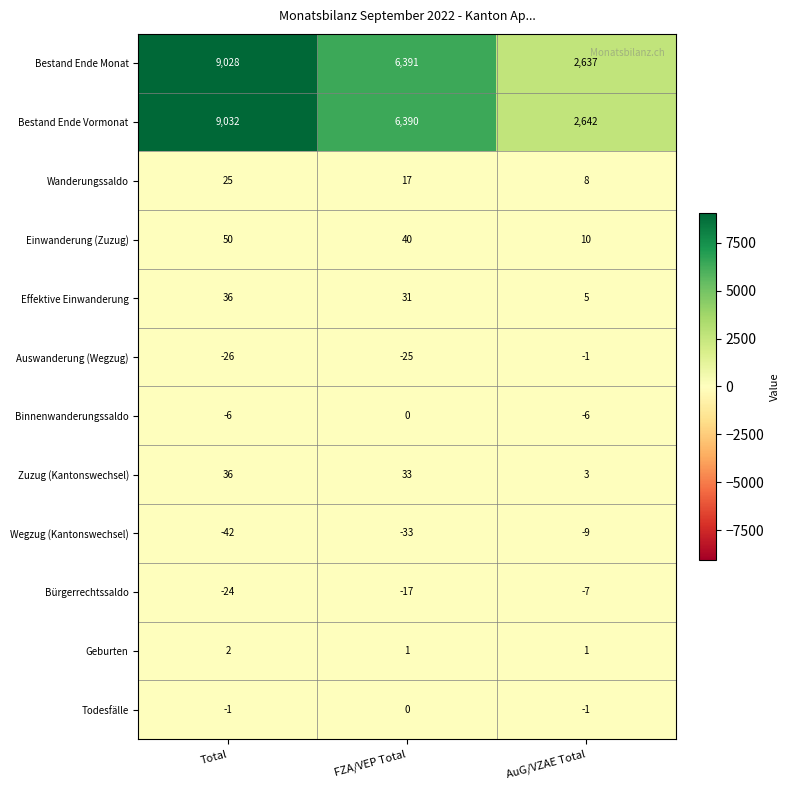

True or false: Einwanderung (Zuzug) has a value of 81 at Total.

False